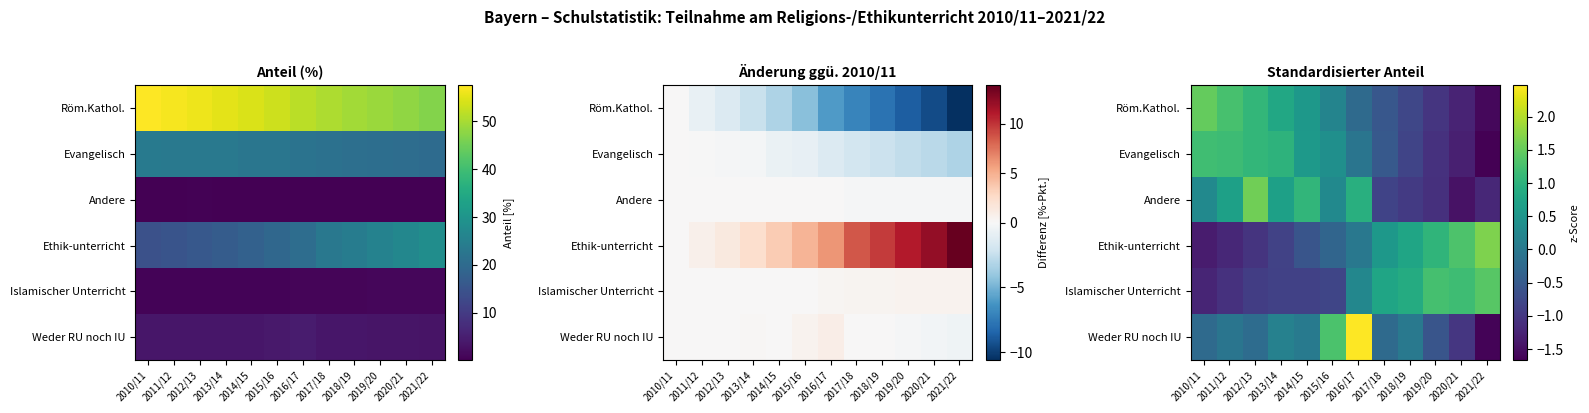

Is the value of Weder RU noch IU at 2017/18 greater than the value of Evangelisch at 2013/14?

No